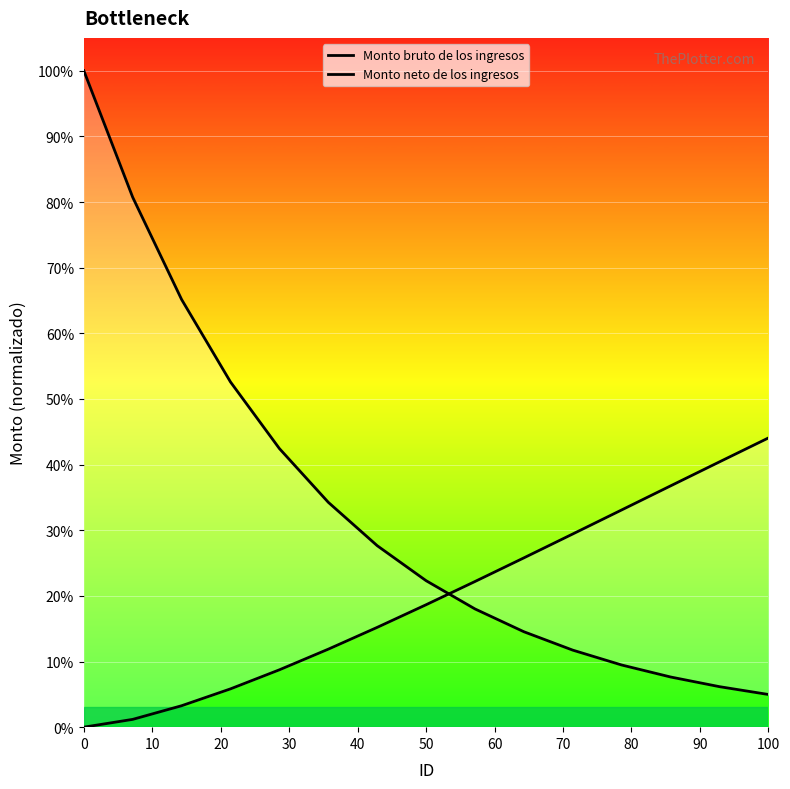

After their last crossing, which series has the higher values: Monto neto de los ingresos or Monto bruto de los ingresos?

Monto neto de los ingresos